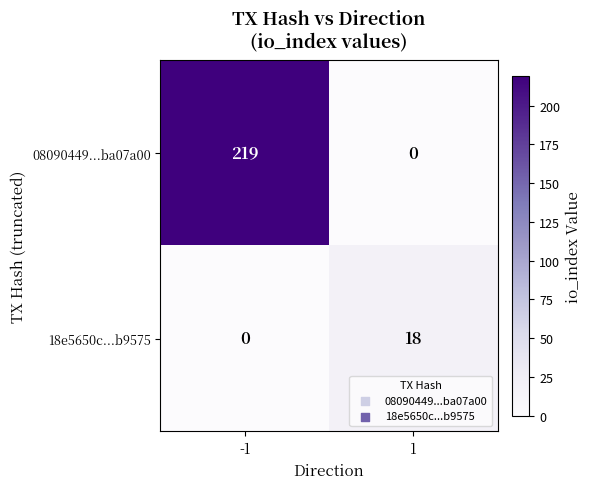

Is it true that 18e5650c...b9575 equals 0 at -1?

True